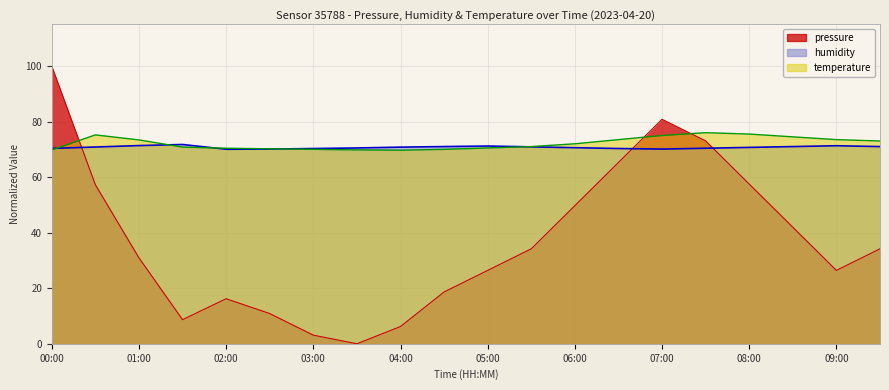

Which series ends up on top after the final intersection of humidity and pressure?

humidity